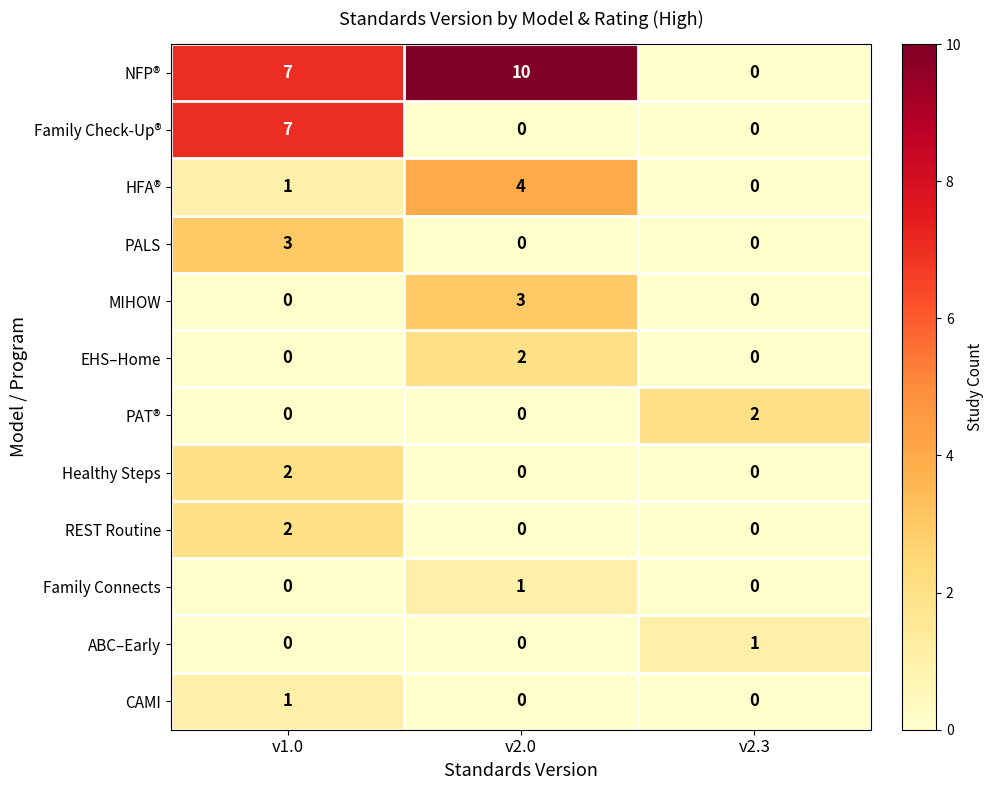

What is the total value across all series at v1.0?

23